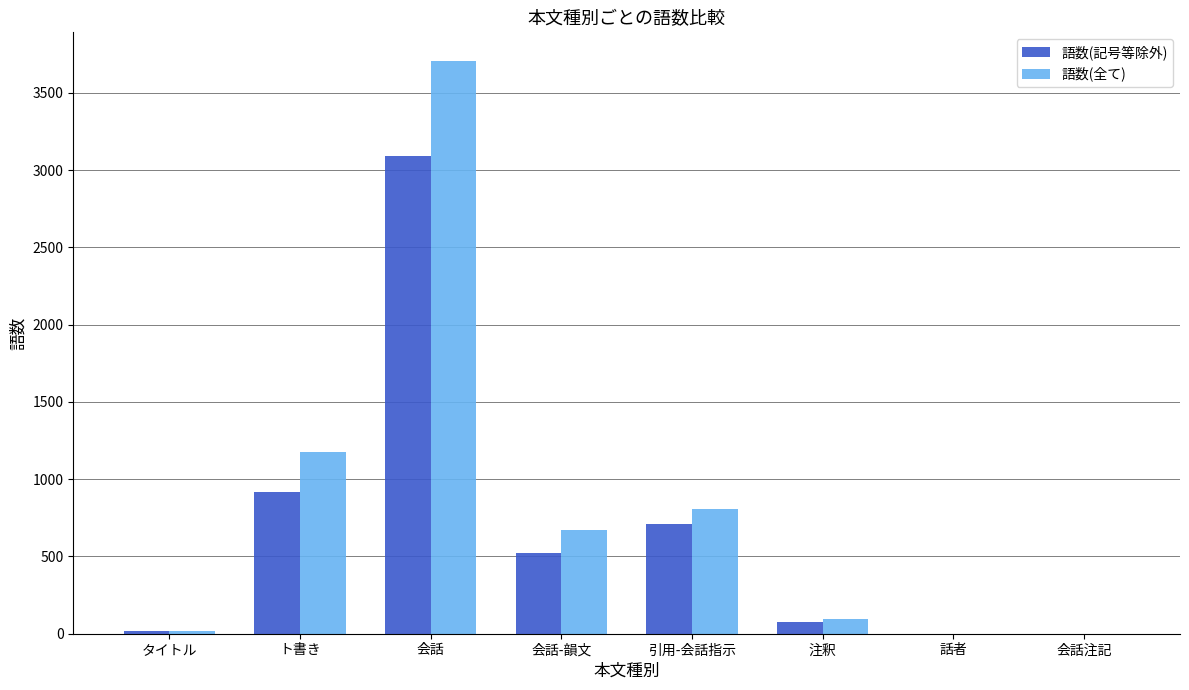

Between 会話-韻文 and 注釈, which series saw the biggest shift?

語数(全て)